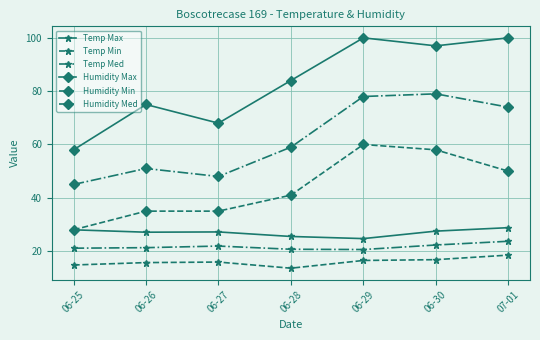

True or false: Humidity Min and Humidity Max cross at least once.

False